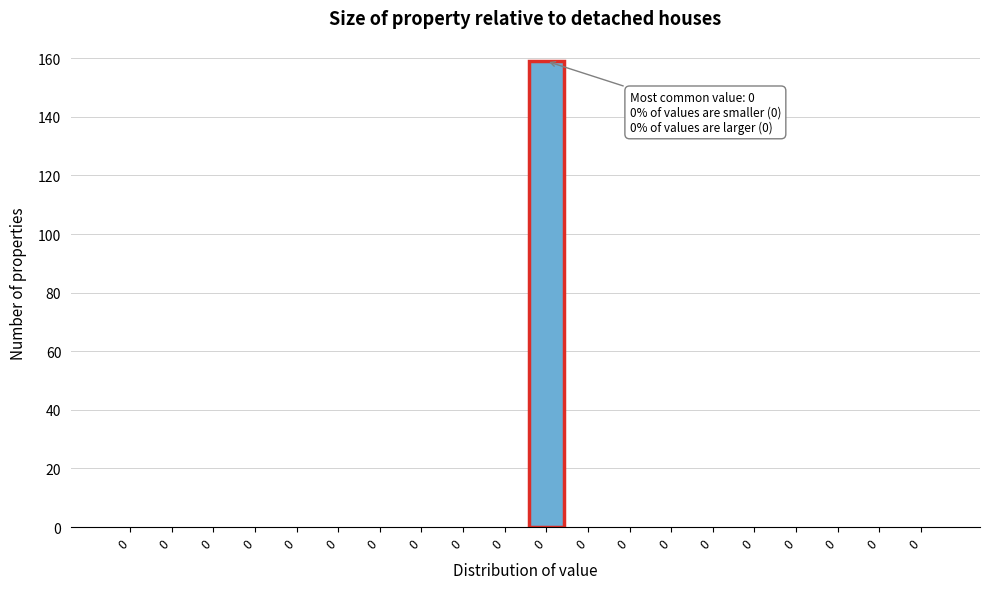

Are the bars horizontal?

No